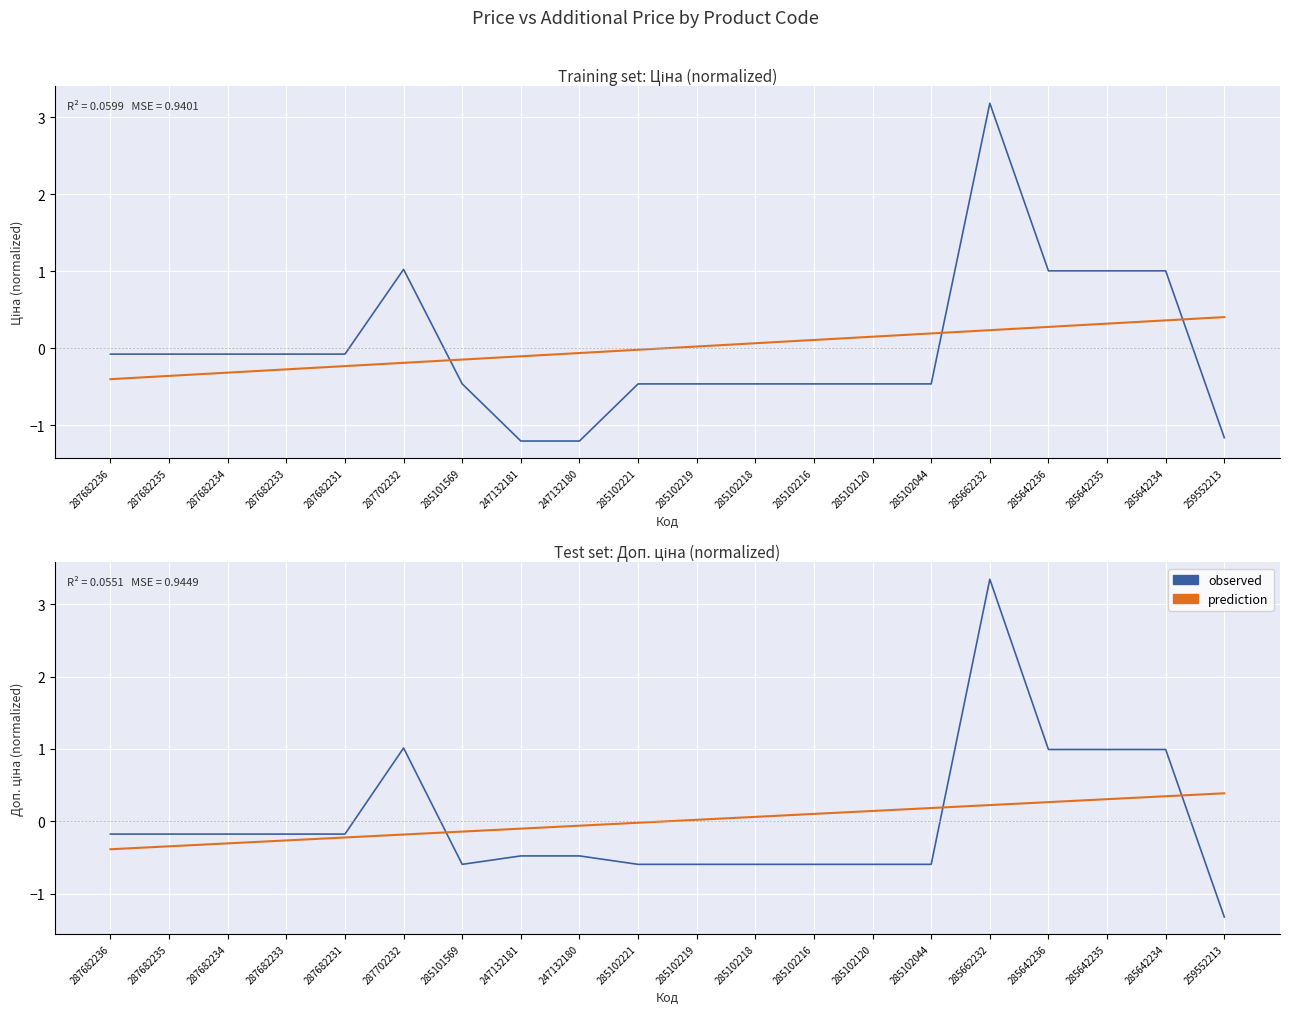

How many interior local peaks does the observed series have?

2